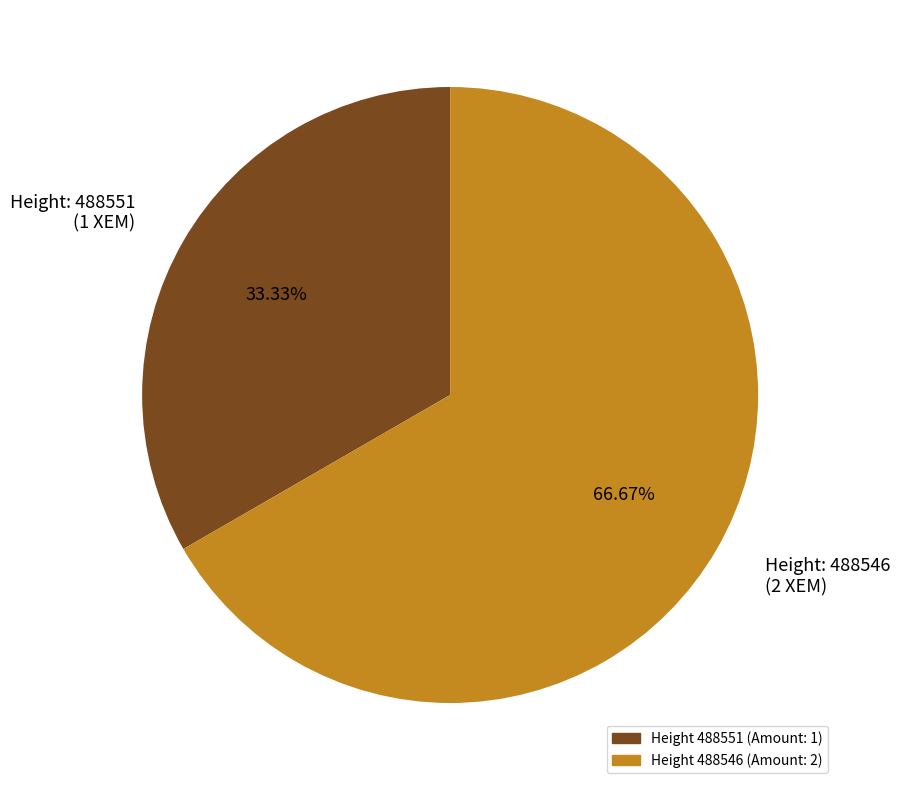

Is the sum of Height: 488551 (1 XEM) and Height: 488546 (2 XEM) greater than half?

Yes